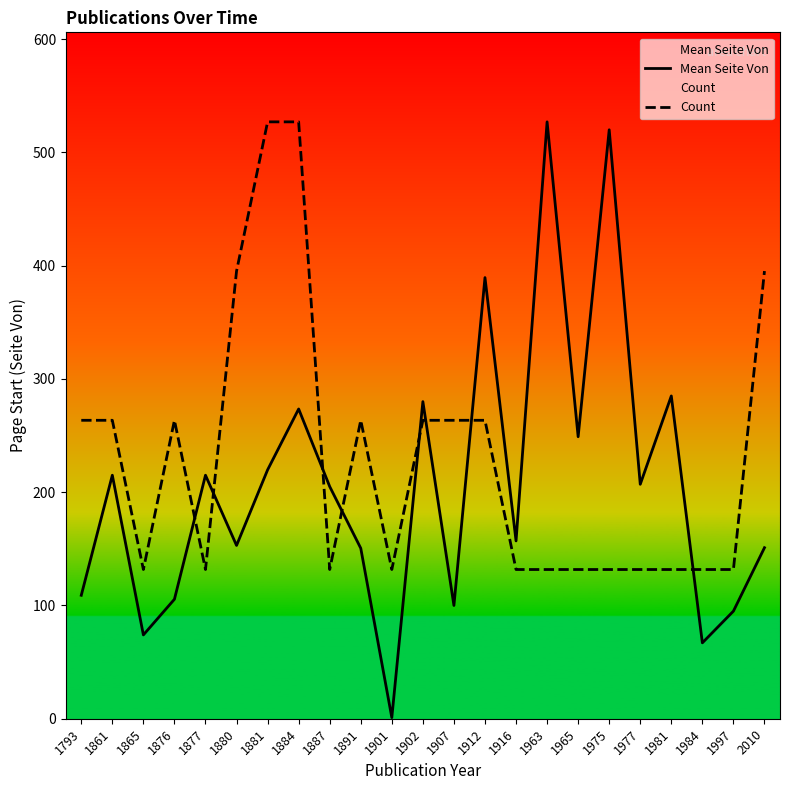

The Count series shows 692.9 at 1884. True or false?

False